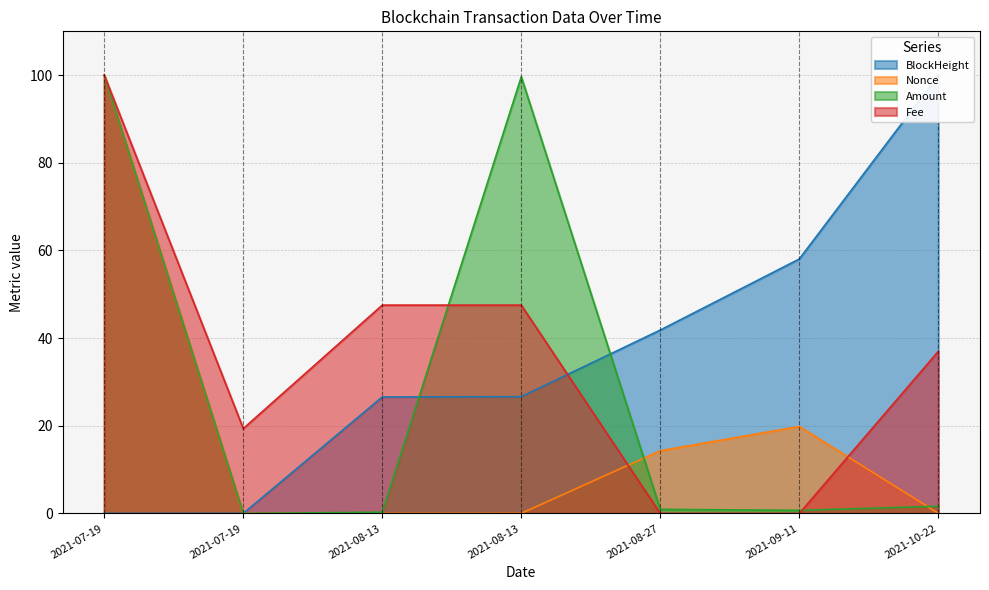

At how many categories does at least one series exceed 67?

3